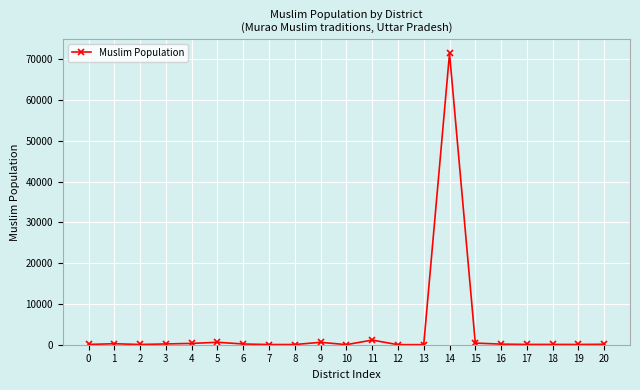

True or false: the data shows 320 at 4.

True